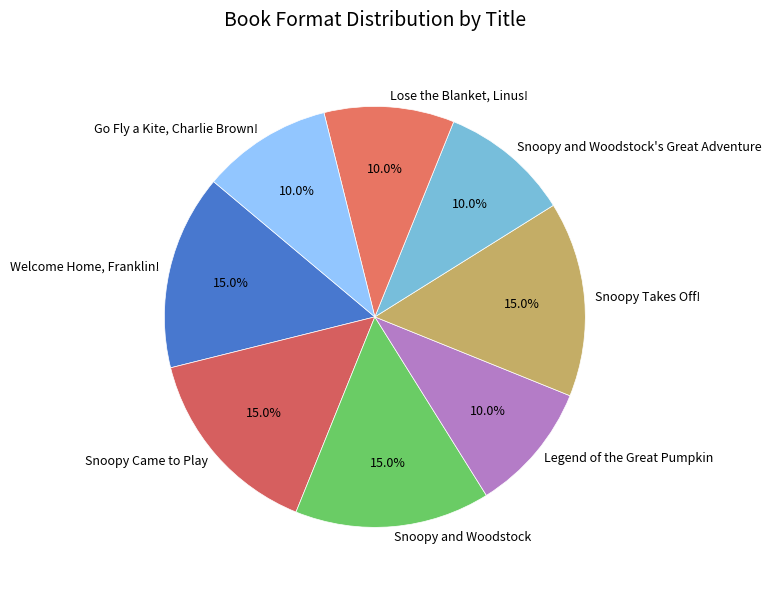

How much of the chart is everything except Go Fly a Kite, Charlie Brown!?

90.0%